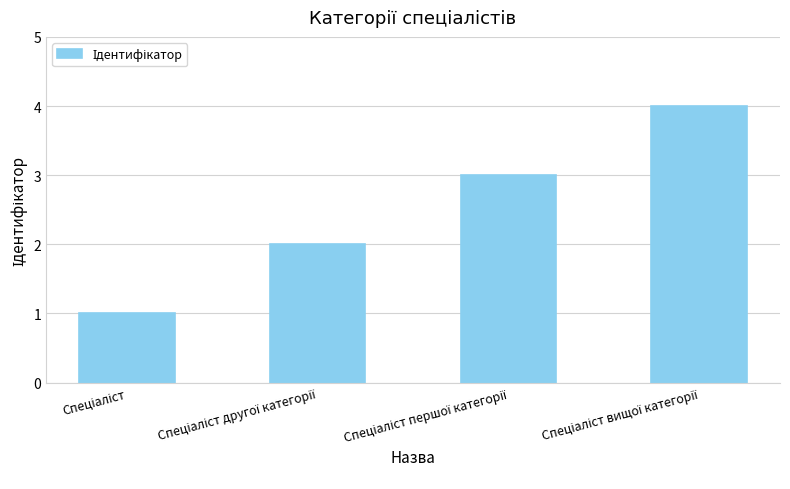

What is the greatest value displayed?

4